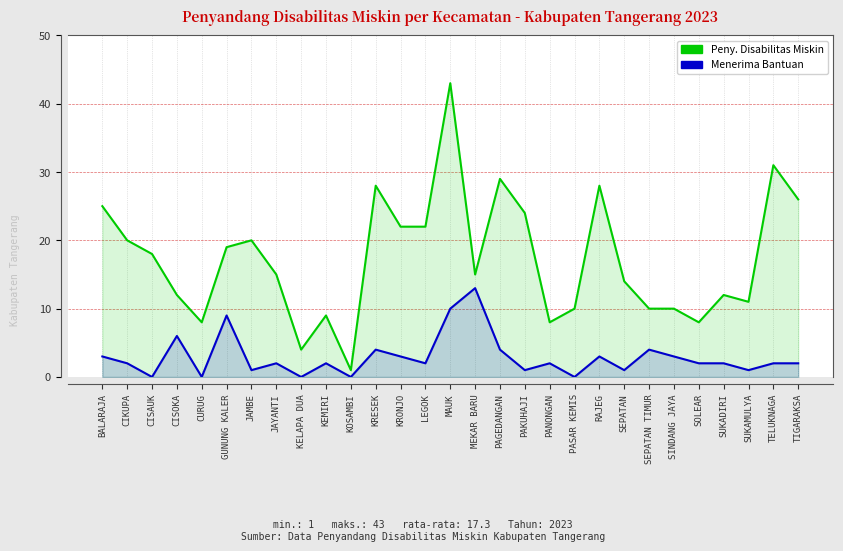

The Penyandang Disabilitas Miskin series shows 10 at PASAR KEMIS. True or false?

True